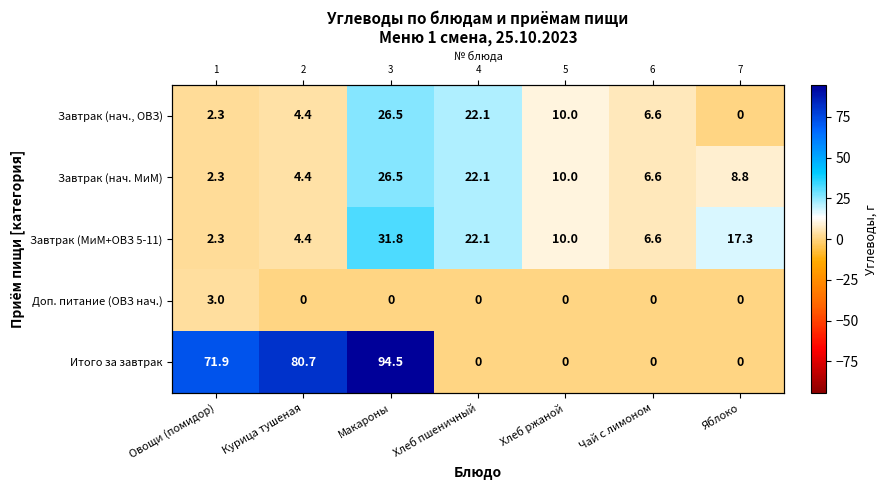

What value does the Завтрак (нач. МиМ) series have at Яблоко?

8.8